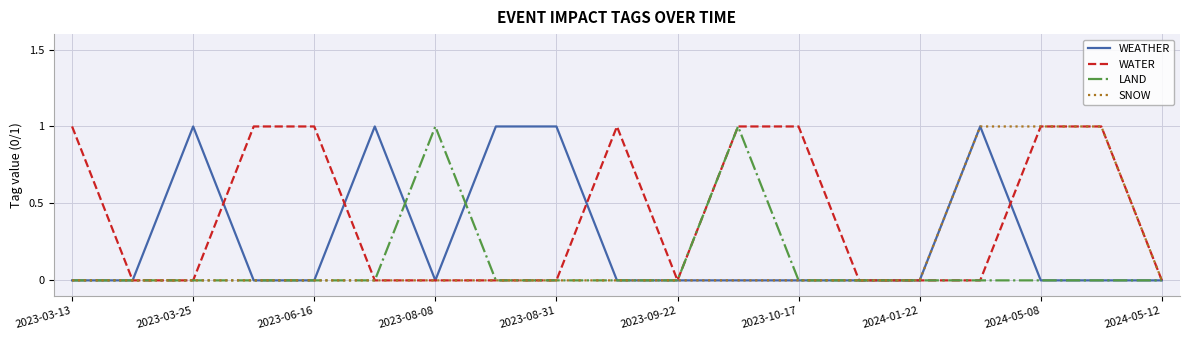

Which series has the largest total across all categories?

WATER